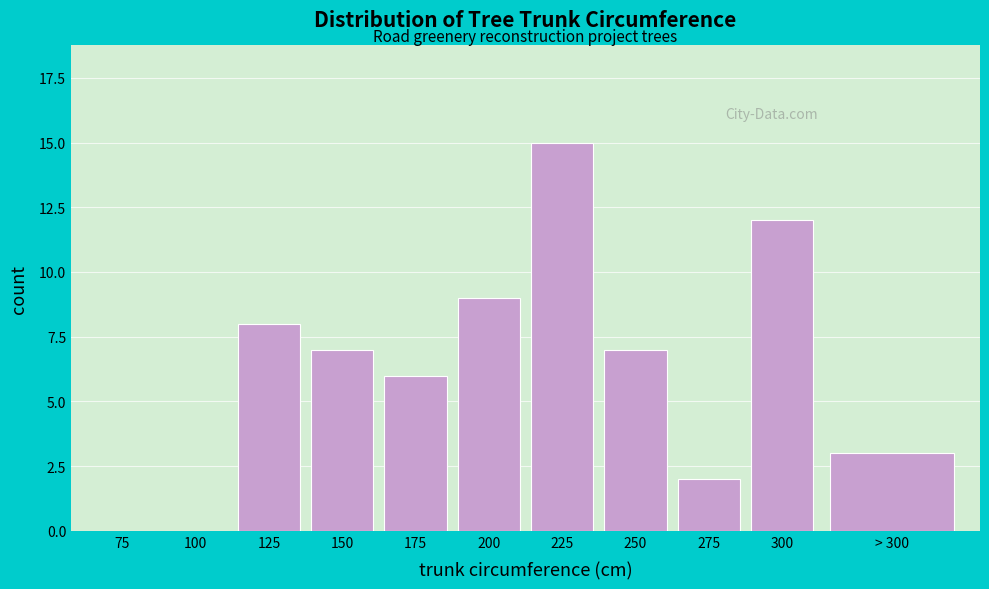

Reading left to right, what are all the values shown in this chart?

75=0	100=0	125=8	150=7	175=6	200=9	225=15	250=7	275=2	300=12	> 300=3